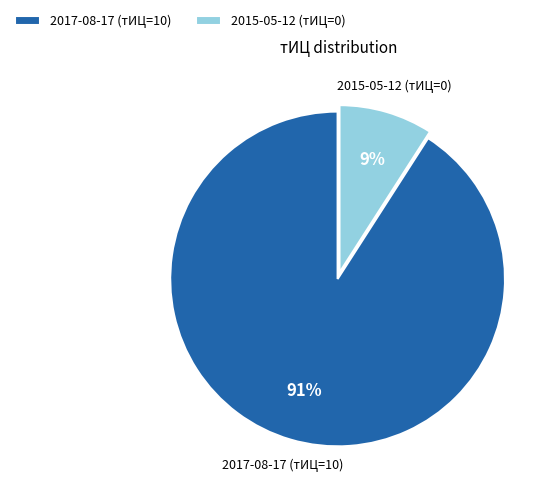

The 2017-08-17 (тИЦ=10) slice represents 91% of the pie. True or false?

True